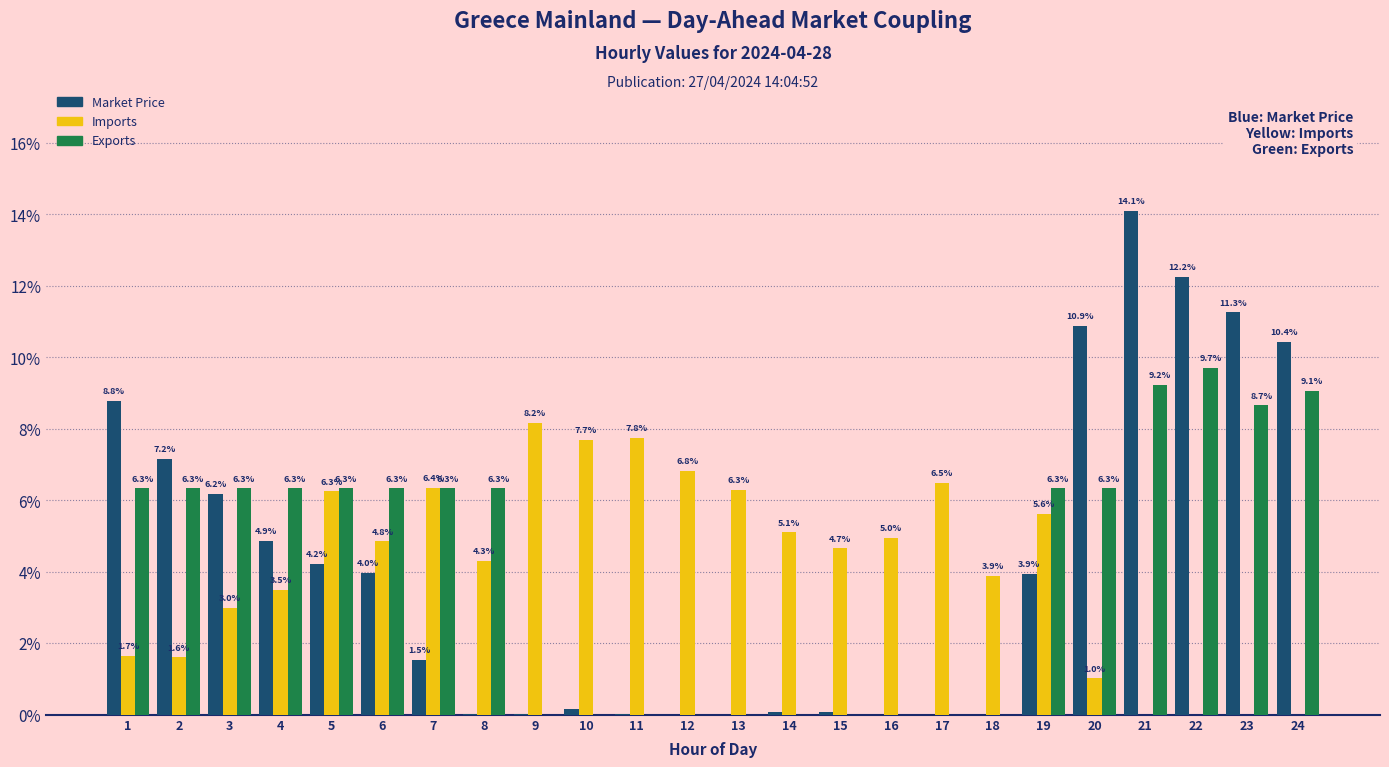

The Market Price series shows 4.9 at 4. True or false?

True